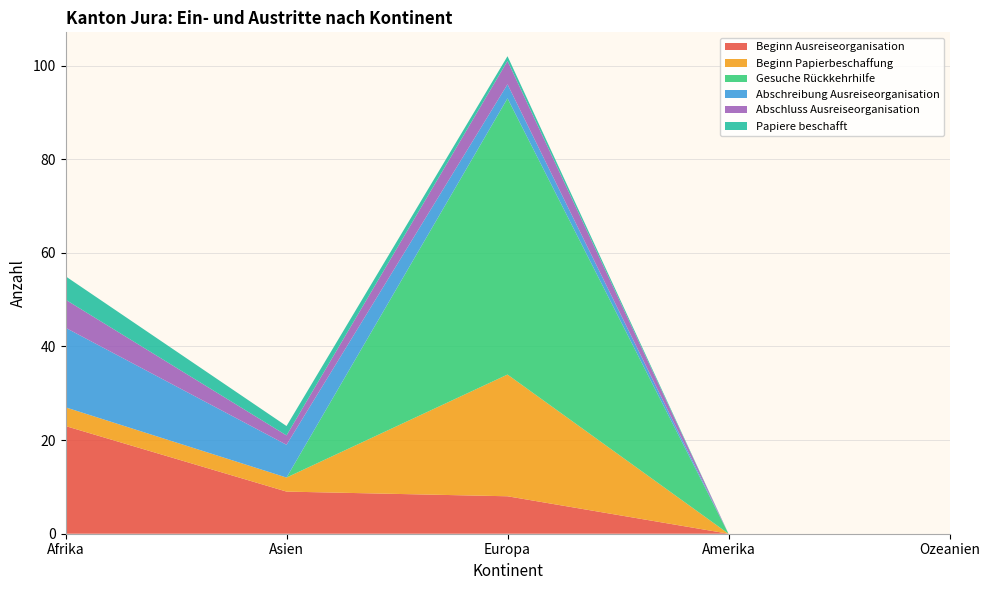

Reading right to left, extract all data points from this chart.

Beginn Ausreiseorganisation: Ozeanien=0	Amerika=0	Europa=8	Asien=9	Afrika=23
Beginn Papierbeschaffung: Ozeanien=0	Amerika=0	Europa=26	Asien=3	Afrika=4
Gesuche Rückkehrhilfe: Ozeanien=0	Amerika=0	Europa=59	Asien=0	Afrika=0
Abschreibung Ausreiseorganisation: Ozeanien=0	Amerika=0	Europa=3	Asien=7	Afrika=17
Abschluss Ausreiseorganisation: Ozeanien=0	Amerika=0	Europa=5	Asien=2	Afrika=6
Papiere beschafft: Ozeanien=0	Amerika=0	Europa=1	Asien=2	Afrika=5